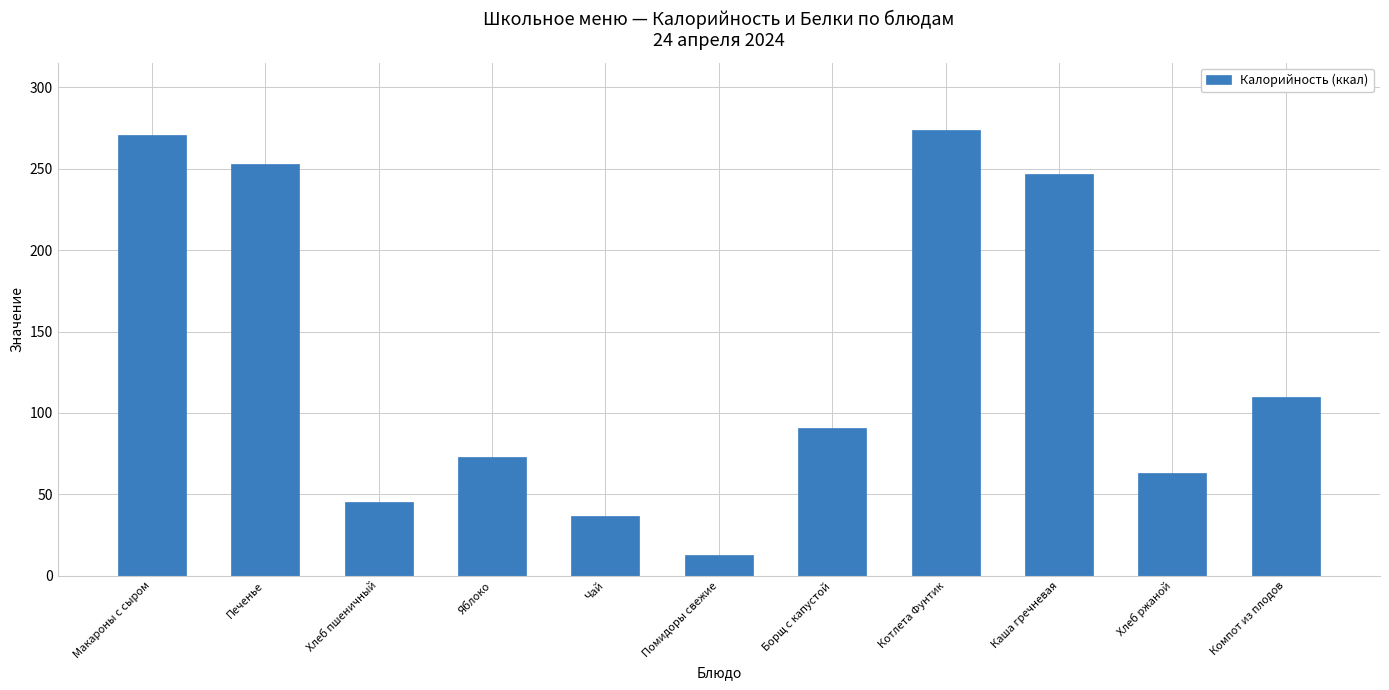

How many values are below 91?

5